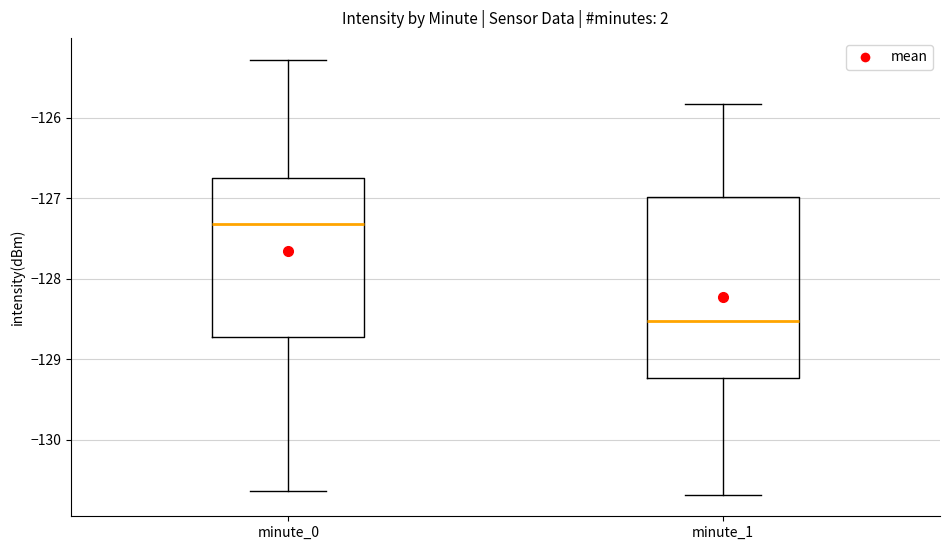

Which box's median line is the highest?

minute_0